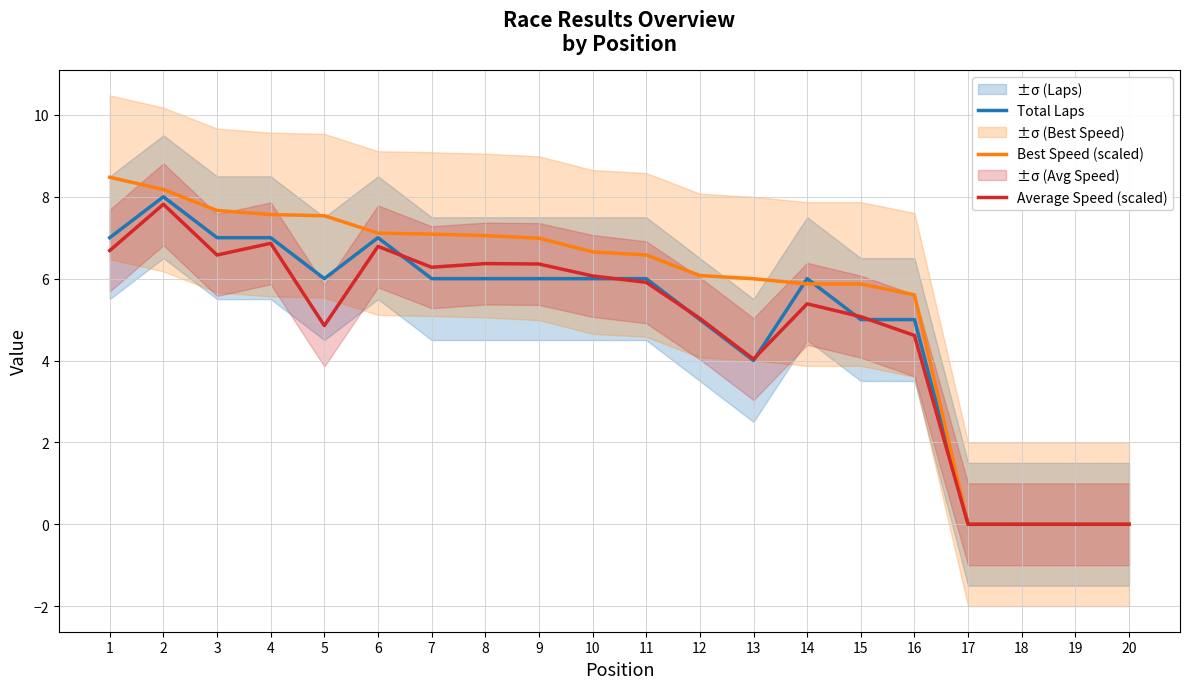

Reading left to right, list all the values displayed in this chart.

Total Laps: 1=7.0	2=8.0	3=7.0	4=7.0	5=6.0	6=7.0	7=6.0	8=6.0	9=6.0	10=6.0	11=6.0	12=5.0	13=4.0	14=6.0	15=5.0	16=5.0	17=0.0	18=0.0	19=0.0	20=0.0
Best Speed (scaled): 1=8.5	2=8.2	3=7.7	4=7.6	5=7.5	6=7.1	7=7.1	8=7.1	9=7.0	10=6.7	11=6.6	12=6.1	13=6.0	14=5.9	15=5.9	16=5.6	17=0.0	18=0.0	19=0.0	20=0.0
Average Speed (scaled): 1=6.7	2=7.8	3=6.6	4=6.9	5=4.9	6=6.8	7=6.3	8=6.4	9=6.4	10=6.1	11=5.9	12=5.0	13=4.0	14=5.4	15=5.1	16=4.6	17=0.0	18=0.0	19=0.0	20=0.0